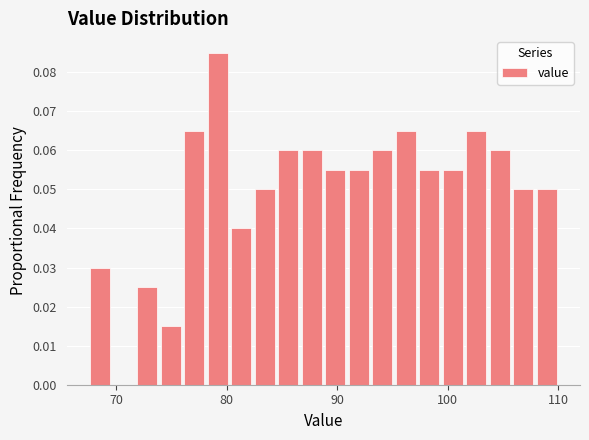

Around what value on the x-axis is the tallest bar? Give the approximate position of its centre, as read against the axis.

79